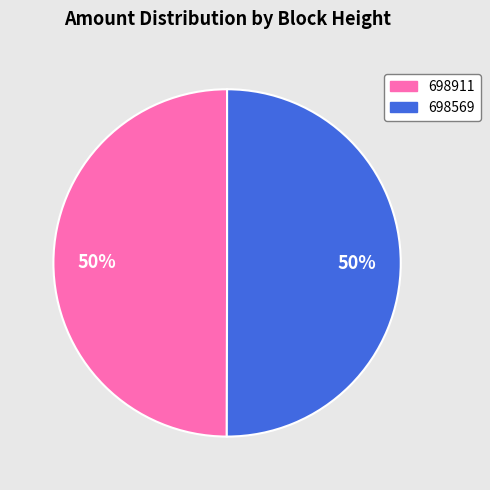

What is the ratio of the value at 698911 to the value at 698569?

1.0